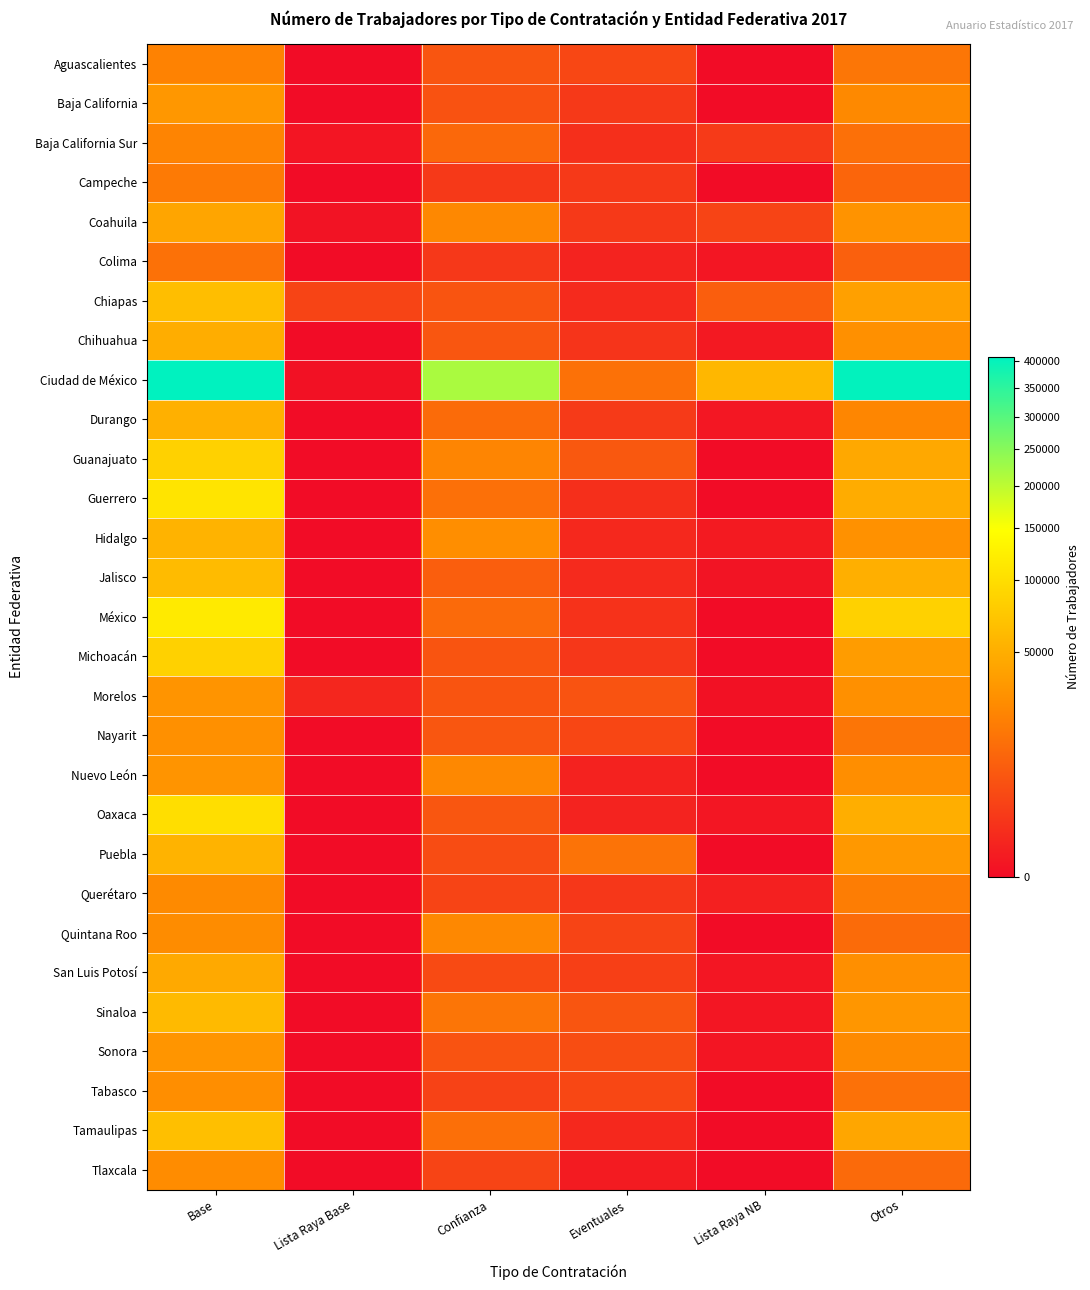

Which series changed the most between Base and Confianza?

Ciudad de México